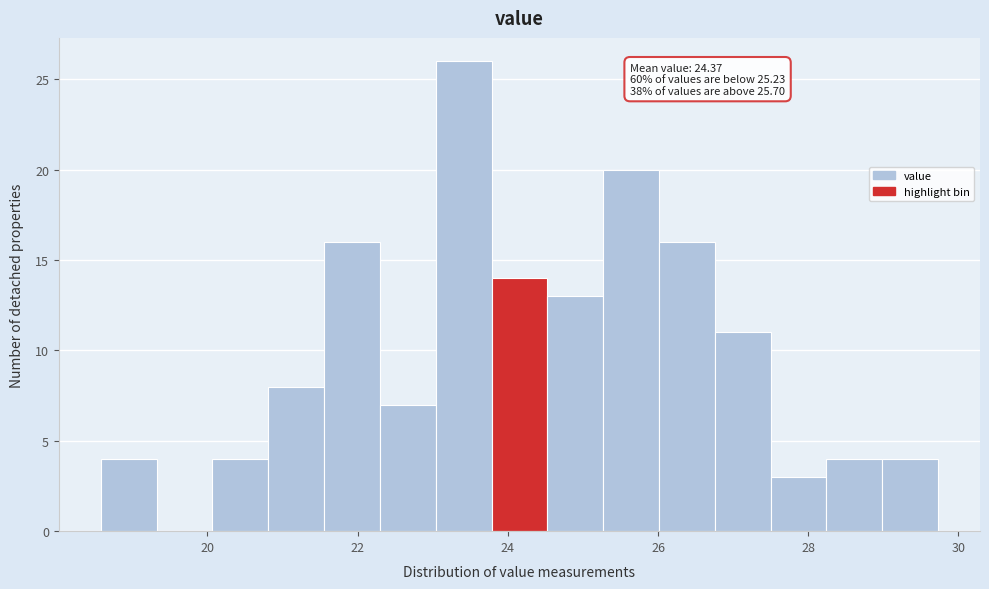

Around what value on the x-axis is the tallest bar? Give the approximate position of its centre, as read against the axis.

23.4